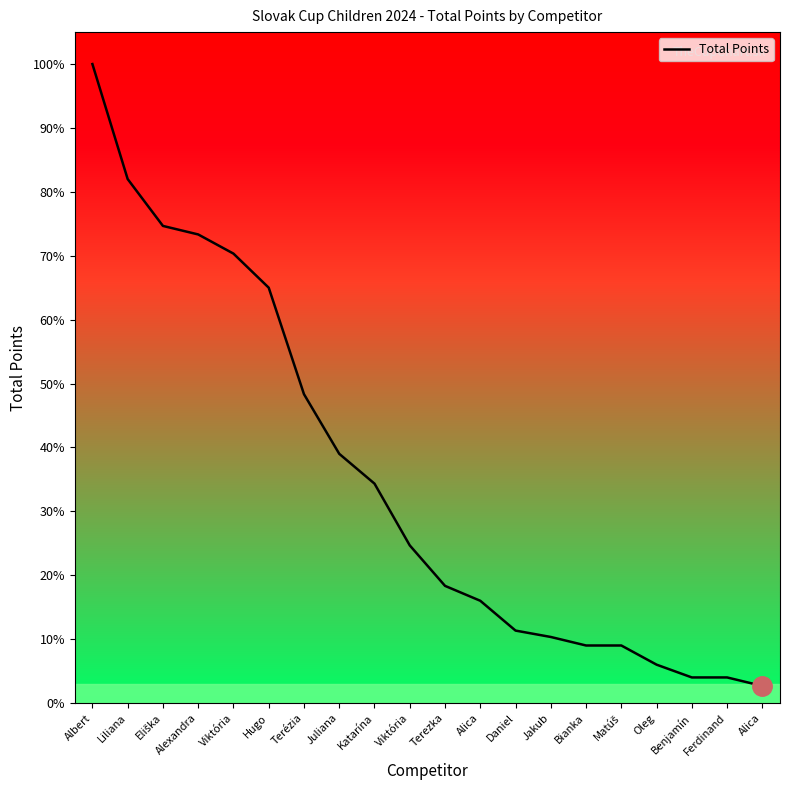

Is this an area chart (filled region under the line)?

Yes